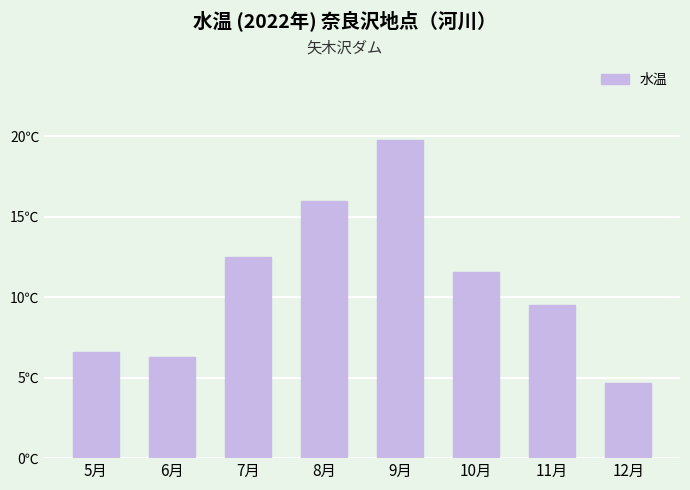

Which category has the highest value across all series?

9月